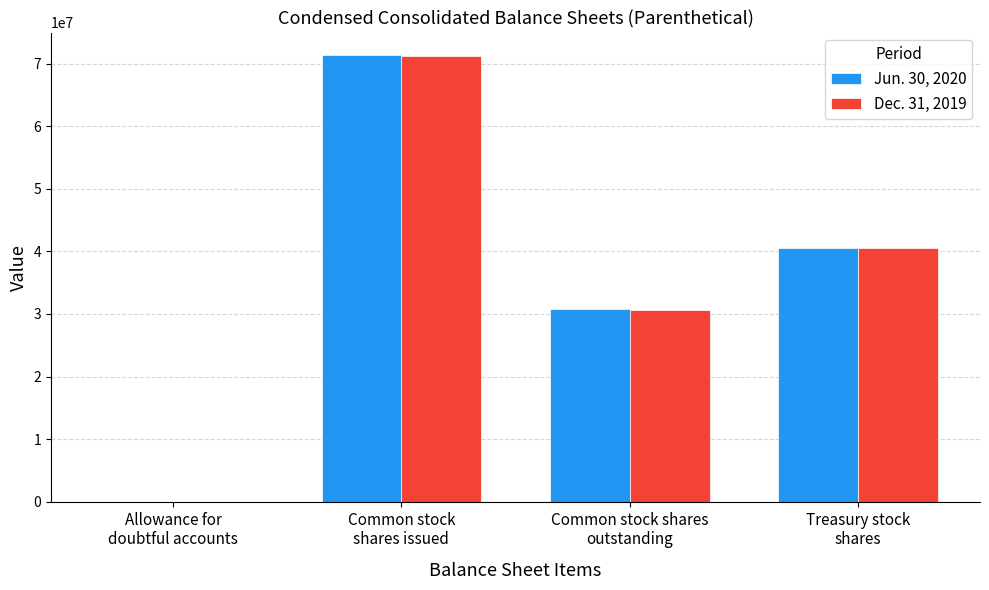

True or false: Jun. 30, 2020 has a value of 17035959 at Common stock shares
outstanding.

False